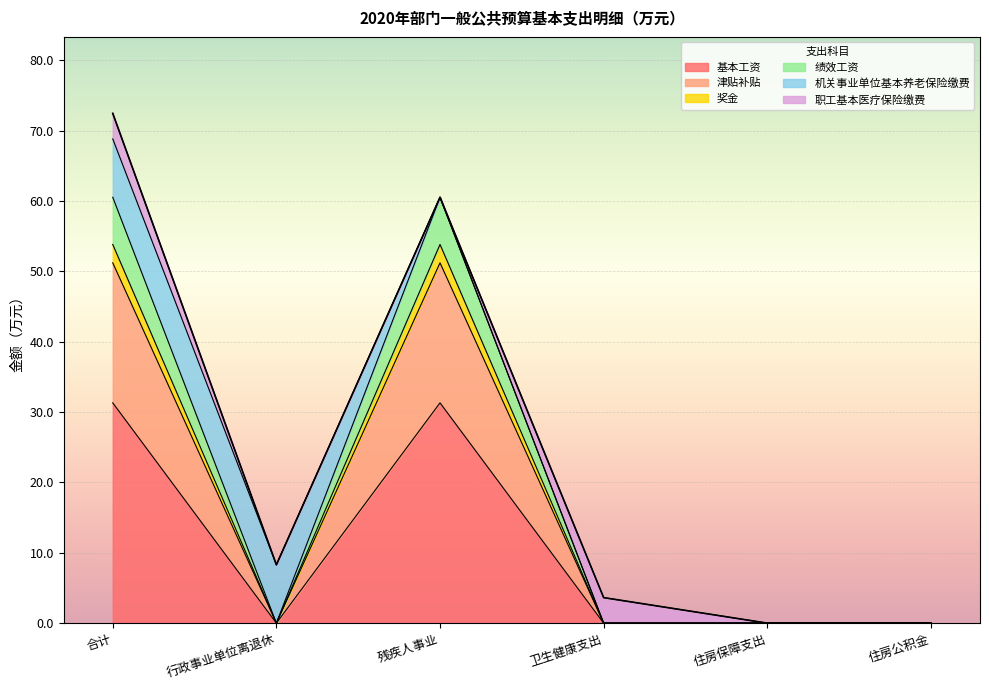

The 基本工资 series shows 52.9 at 残疾人事业. True or false?

False